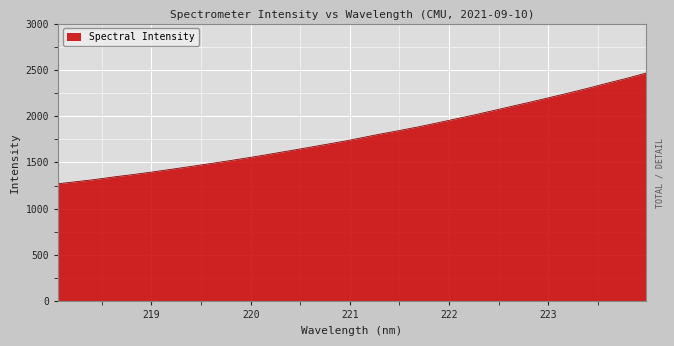

What is the difference between the maximum and minimum values?

1193.6